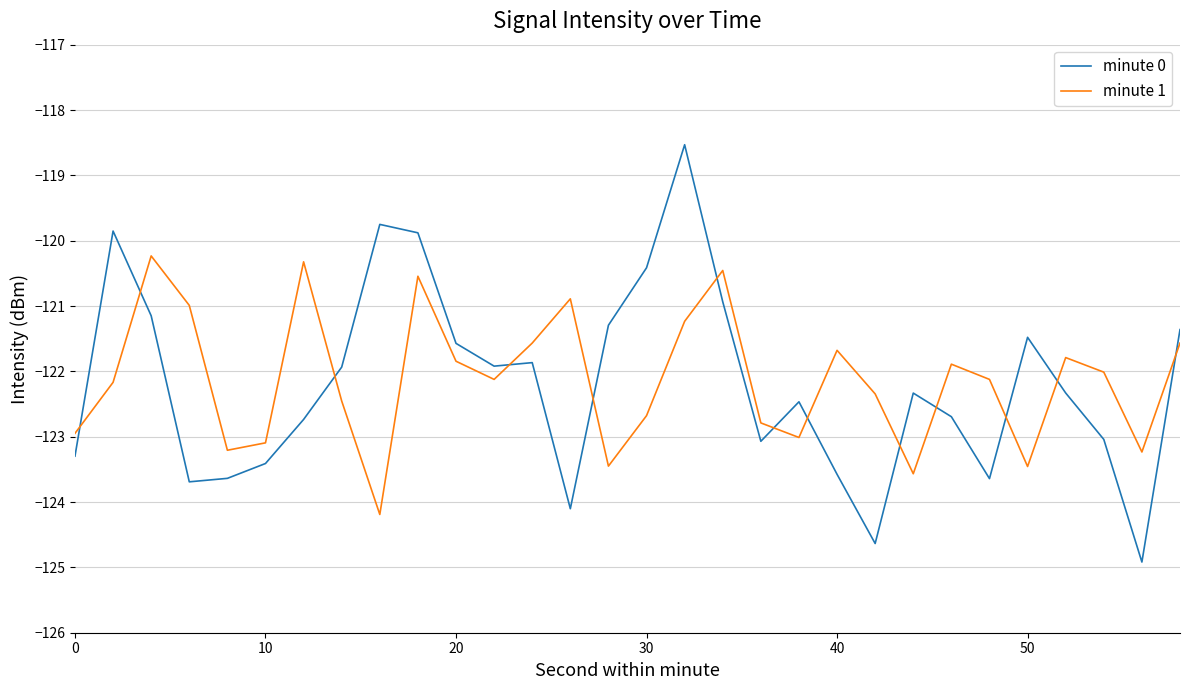

What is the minimum value for minute 1?

-124.2